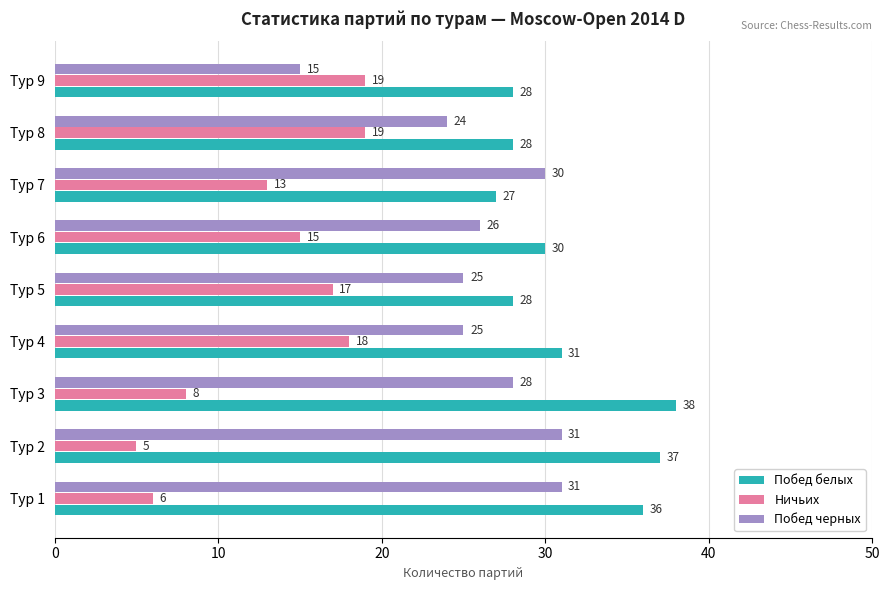

What is the minimum value for Побед белых?

27